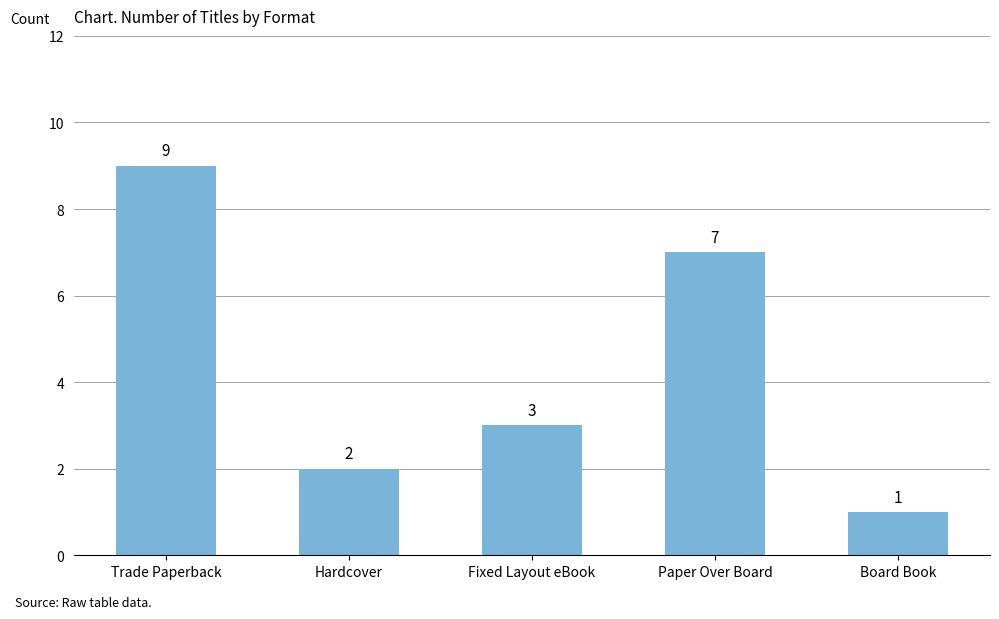

How many bars are there in total?

5